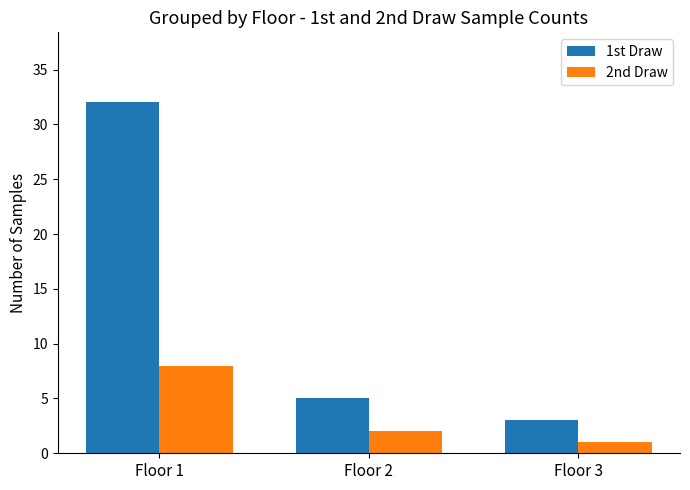

Rank the categories by 1st Draw value from lowest to highest.

Floor 3, Floor 2, Floor 1